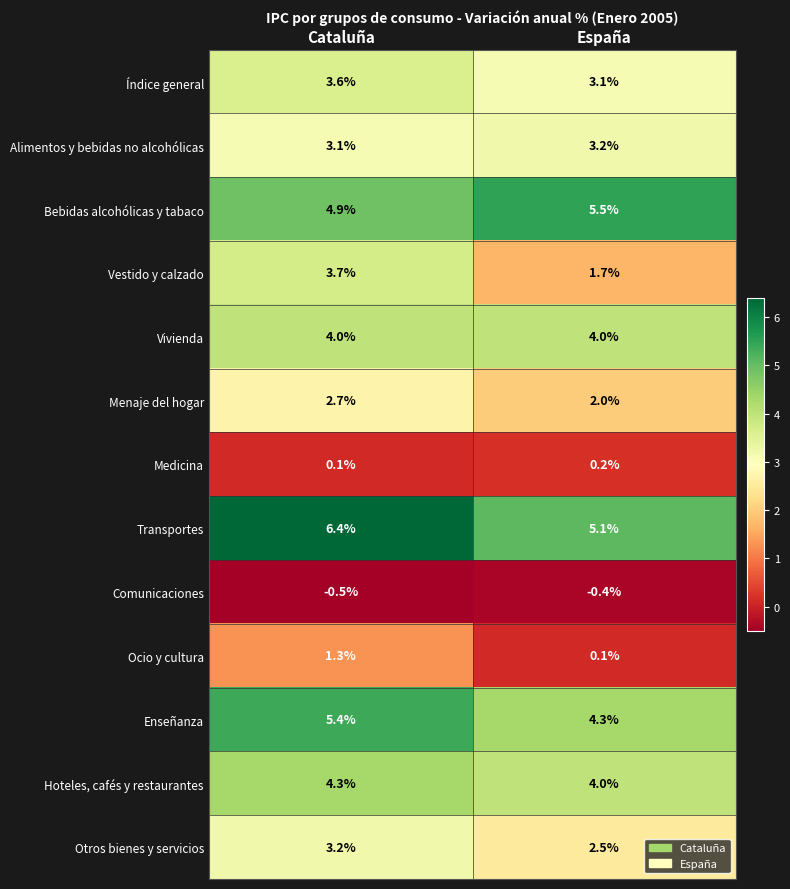

Reading right to left, what are all the values shown in this chart?

Índice general: 3.1	3.6
Alimentos y bebidas no alcohólicas: 3.2	3.1
Bebidas alcohólicas y tabaco: 5.5	4.9
Vestido y calzado: 1.7	3.7
Vivienda: 4.0	4.0
Menaje del hogar: 2.0	2.7
Medicina: 0.2	0.1
Transportes: 5.1	6.4
Comunicaciones: -0.4	-0.5
Ocio y cultura: 0.1	1.3
Enseñanza: 4.3	5.4
Hoteles, cafés y restaurantes: 4.0	4.3
Otros bienes y servicios: 2.5	3.2